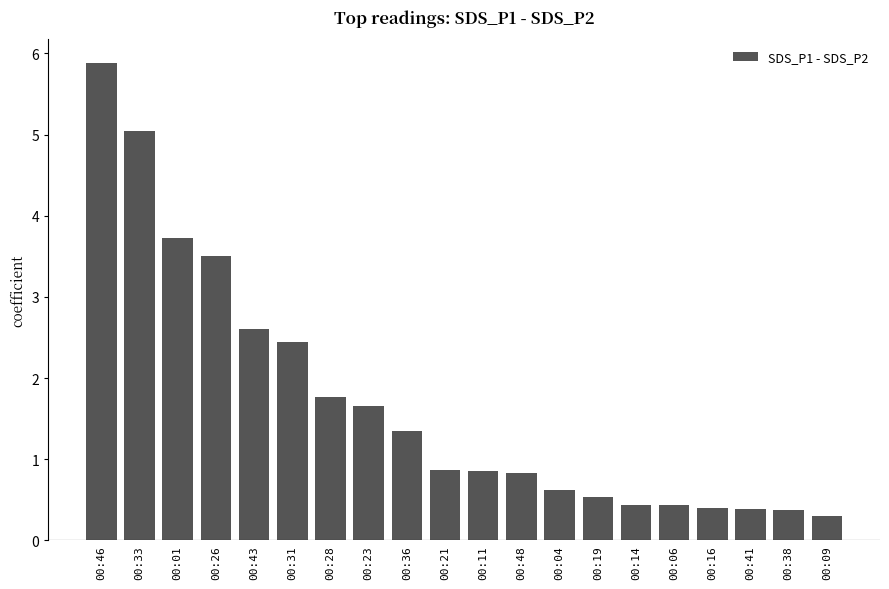

Does the chart contain stacked bars?

No